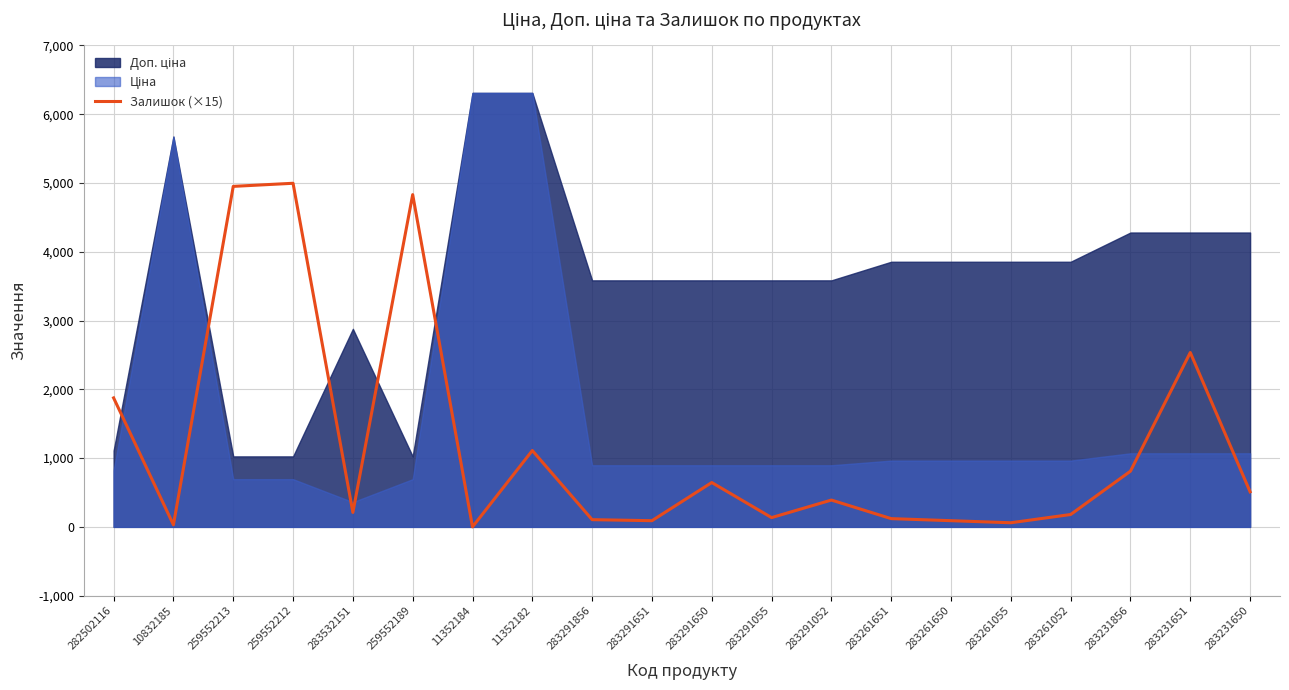

The value of Залишок (×15) at 259552189 is 1421. True or false?

False